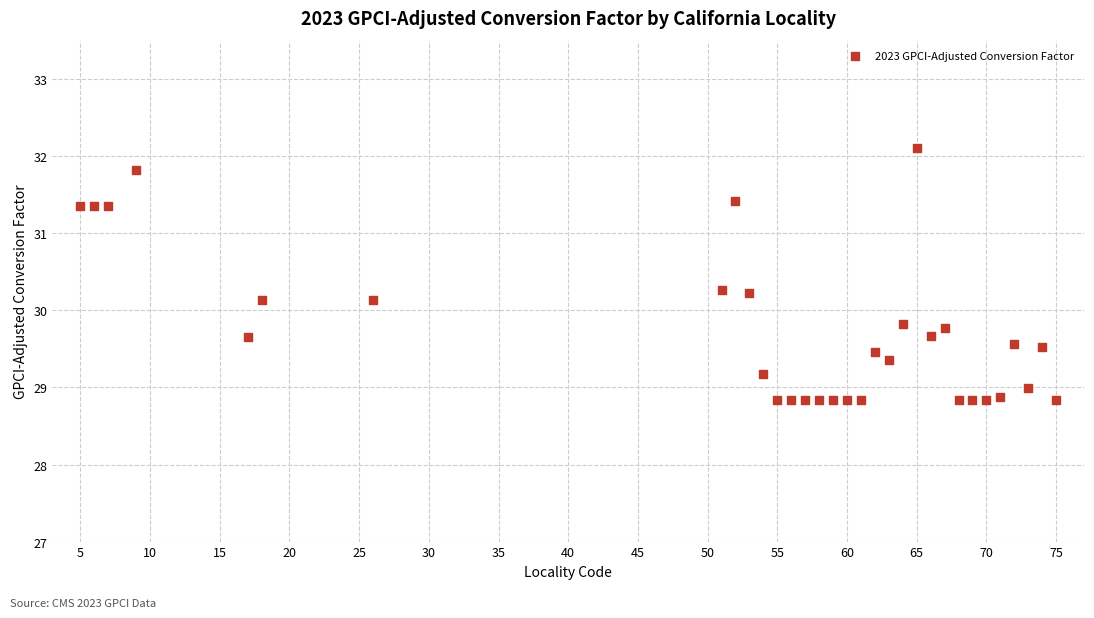

What is the range of Y values (max minus min)?

3.3